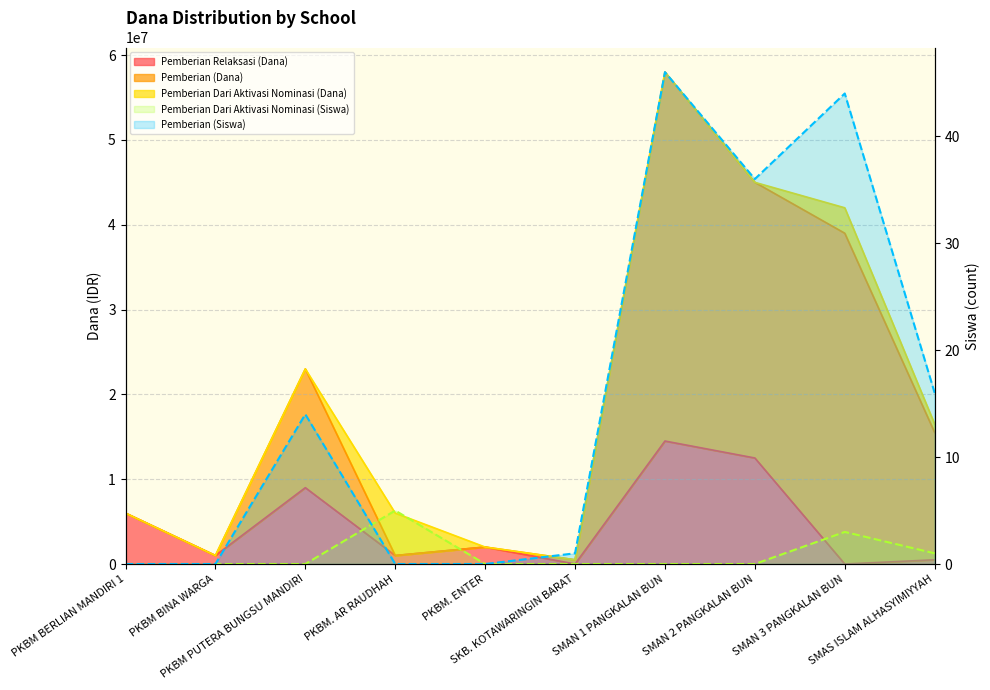

What position from the left is SMAN 1 PANGKALAN BUN?

7